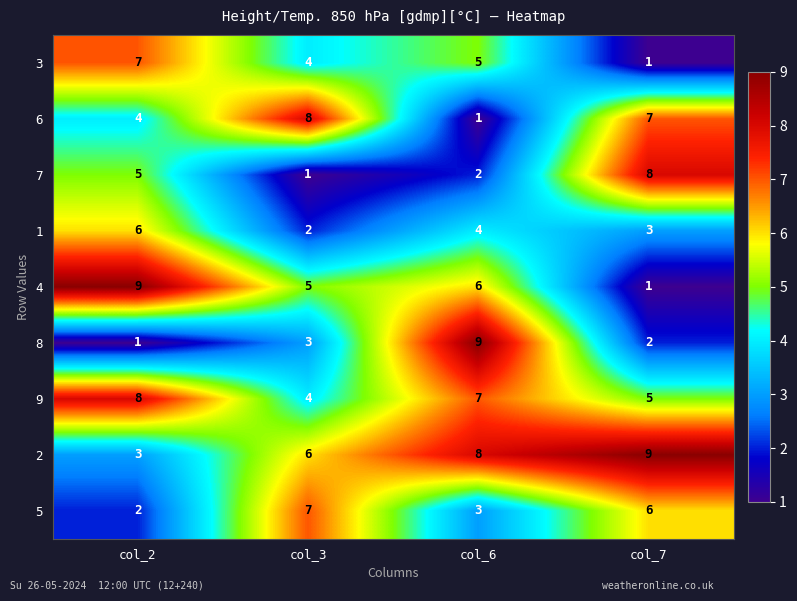

At which label is 7 closest to 4?

col_2